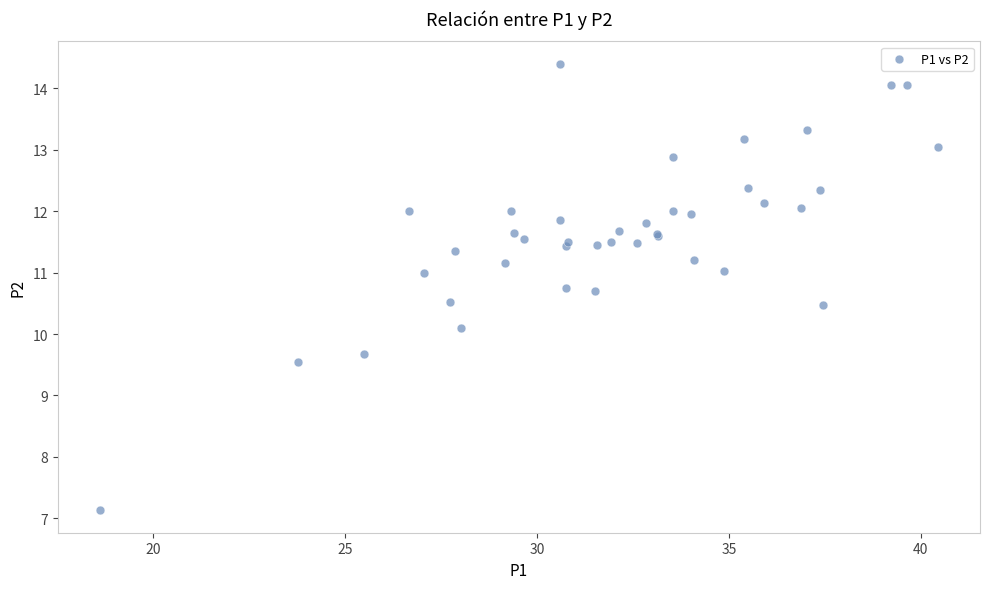

What Y value in the scatter plot is closest to 10?

10.1